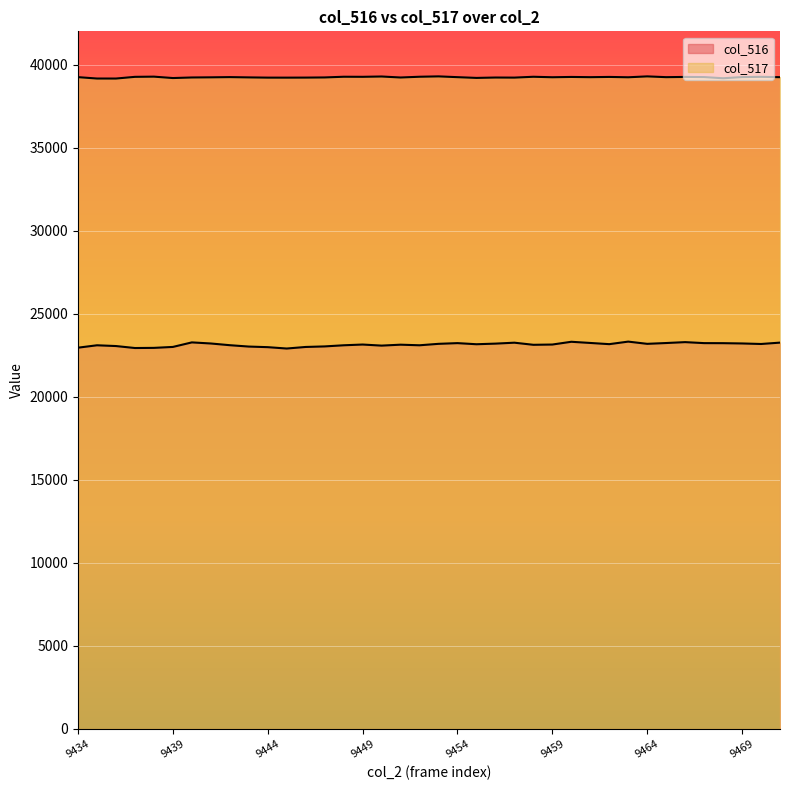

What is the difference between the col_517 values at 9439 and 9458?

77